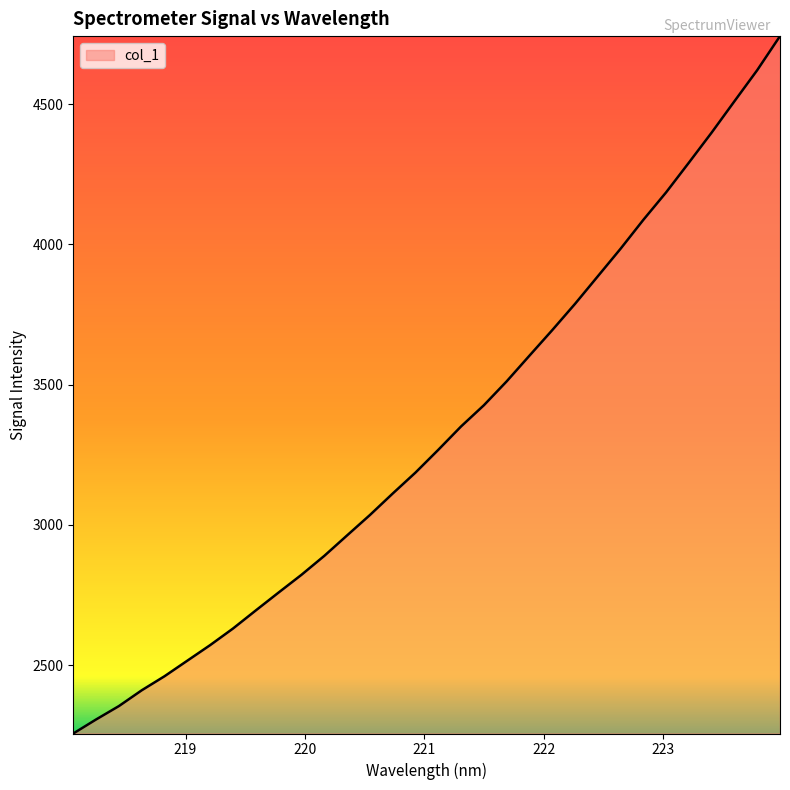

What is the minimum value shown in the chart?

2256.2